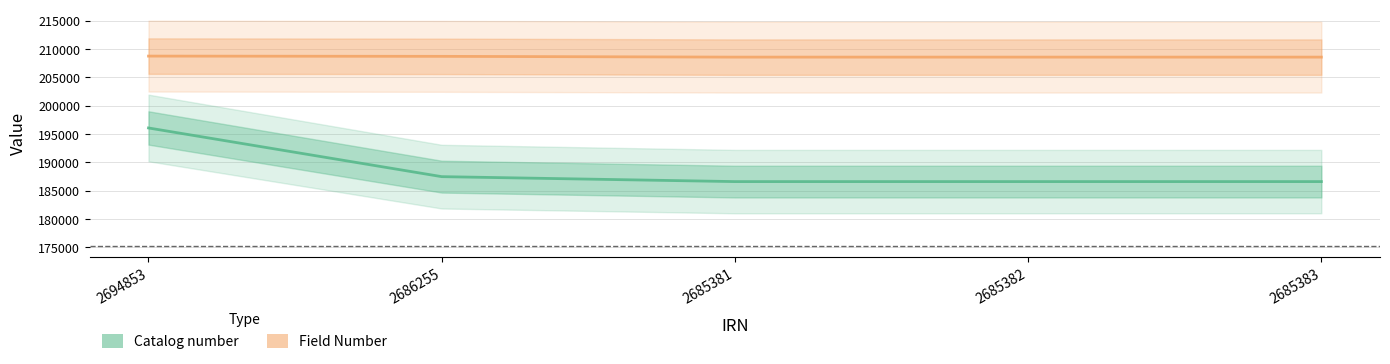

Is it true that Catalog number equals 313517 at 2694853?

False